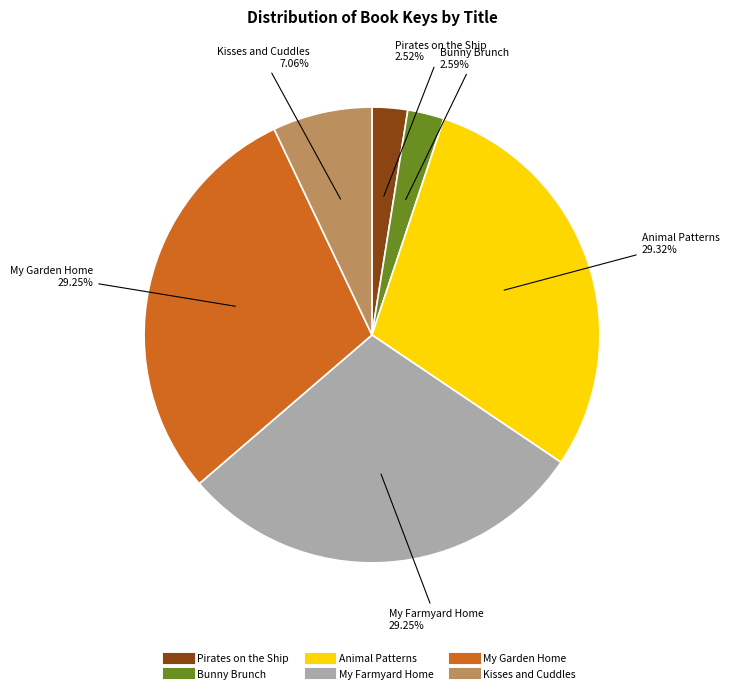

What percentage is the Pirates on the Ship slice, to the nearest percent?

3%